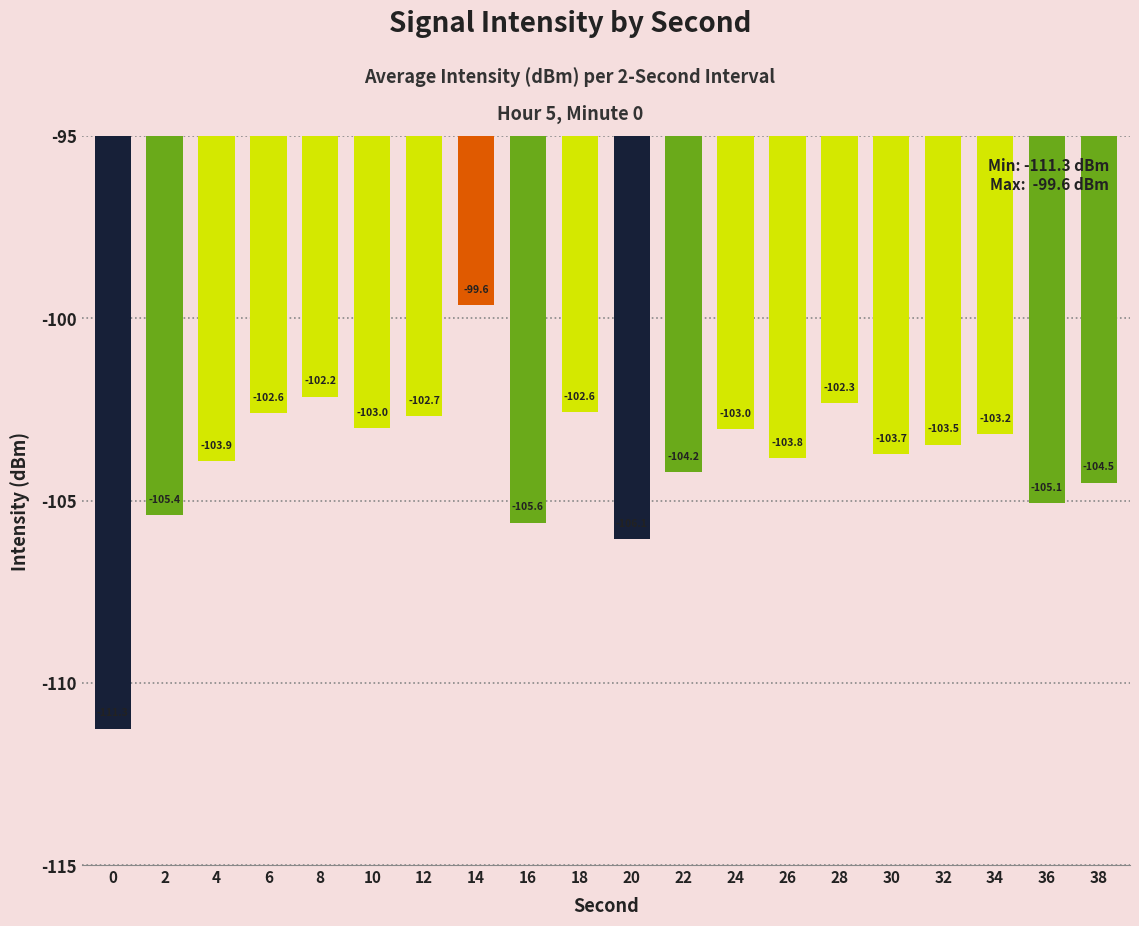

Reading right to left, what are all the values shown in this chart?

38=-104.5	36=-105.1	34=-103.2	32=-103.5	30=-103.7	28=-102.3	26=-103.8	24=-103.0	22=-104.2	20=-106.1	18=-102.6	16=-105.6	14=-99.6	12=-102.7	10=-103.0	8=-102.2	6=-102.6	4=-103.9	2=-105.4	0=-111.3